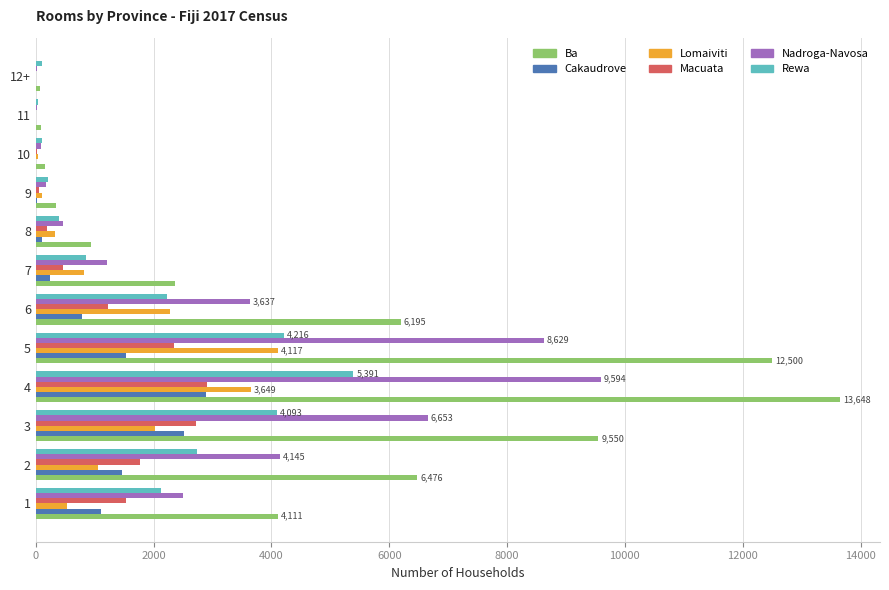

Which series has the largest total across all categories?

Ba